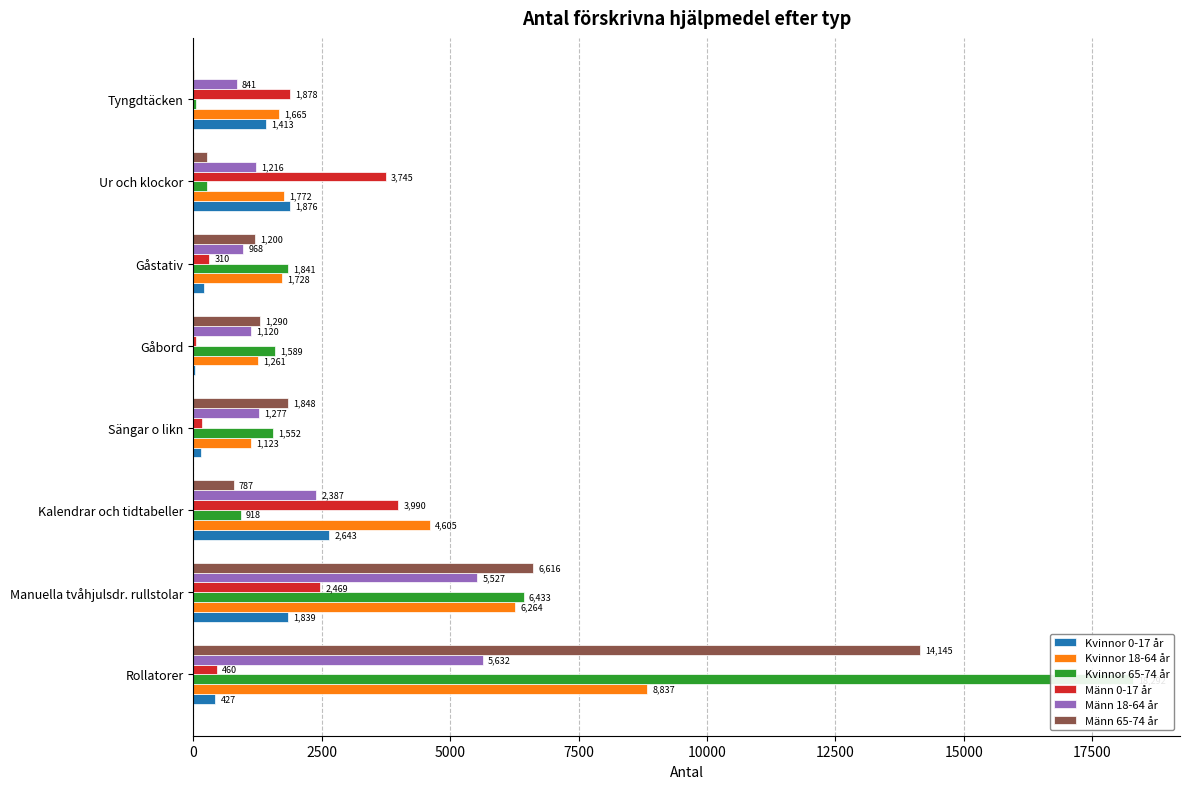

Is the value of Männ 65-74 år at Ur och klockor greater than the value of Kvinnor 0-17 år at Sängar o likn?

Yes